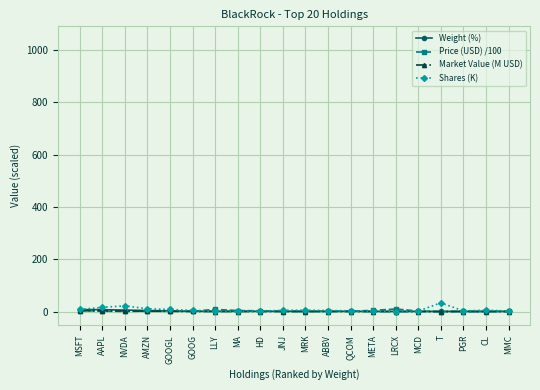

Which category has the highest value across all series?

T